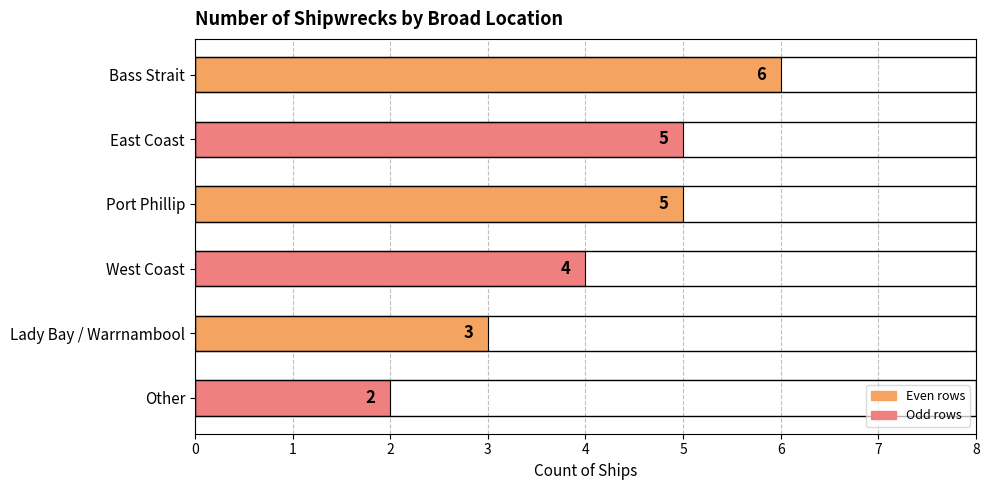

What is the average value?

4